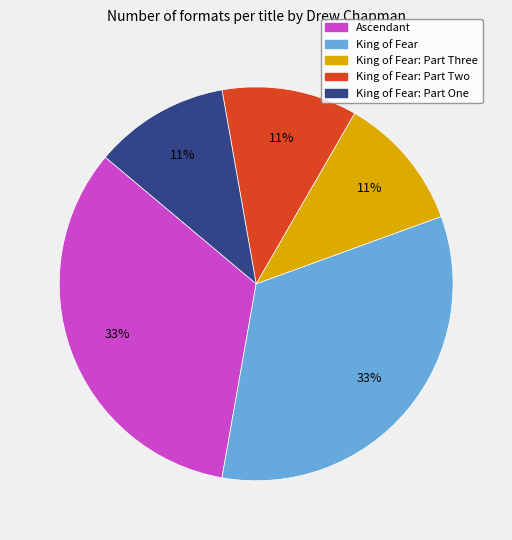

Is there any slice that represents more than half of the pie?

No